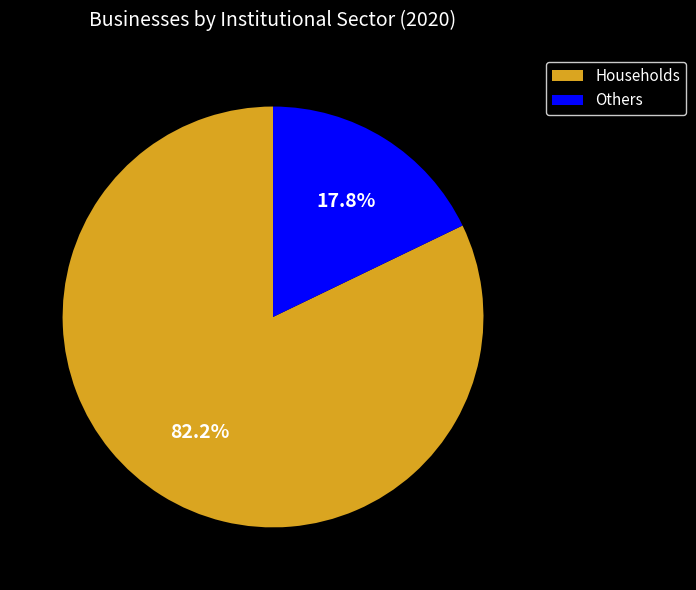

Is there a majority slice in this chart?

Yes